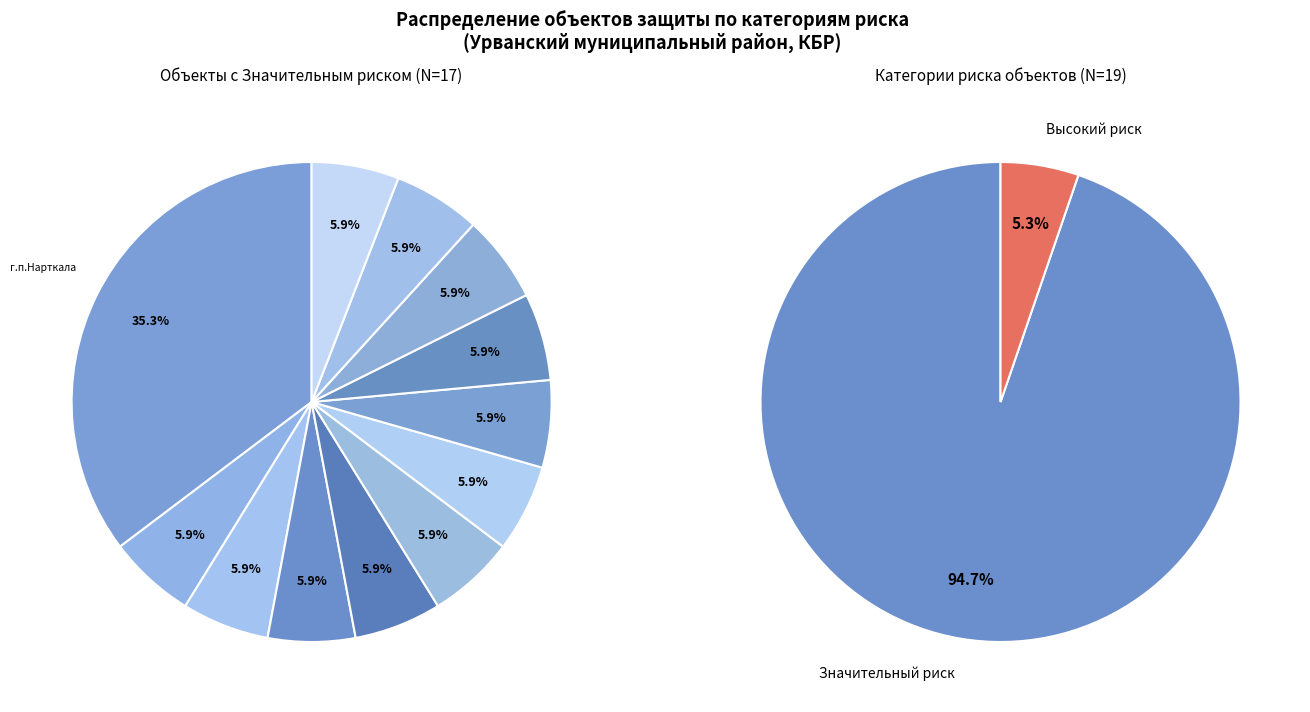

Which slice is the smallest?

Высокий риск